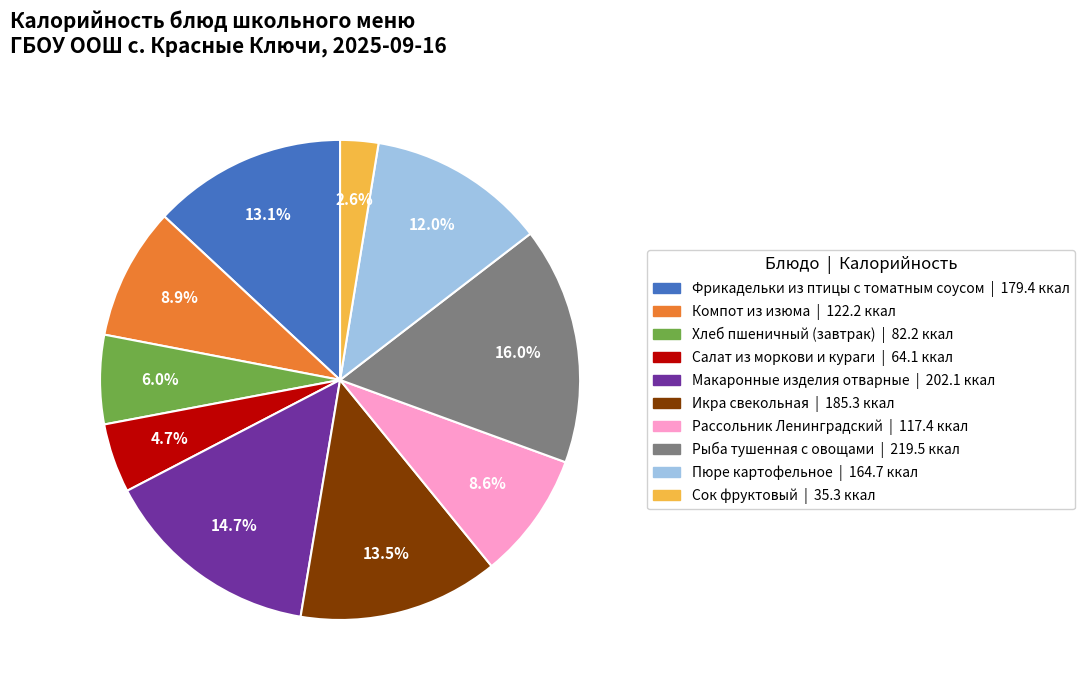

To the nearest percent, what is the difference between the Компот из изюма and Икра свекольная slice percentages?

5%